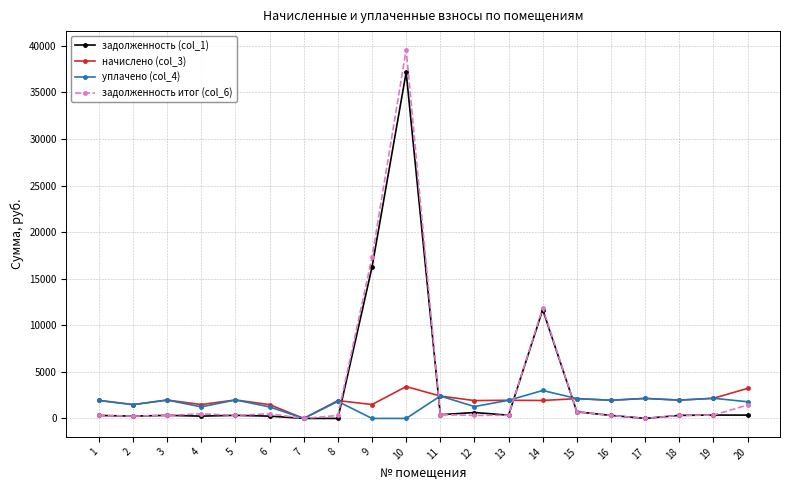

Count the number of data series in this chart.

4